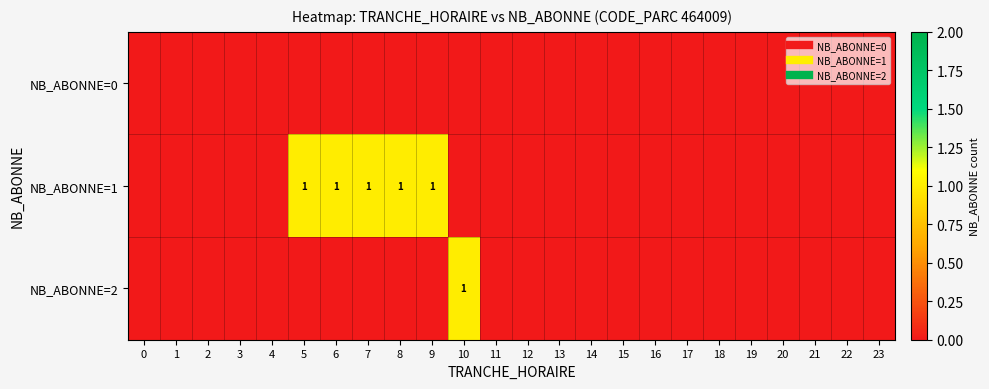

Rank the series at 2 from lowest to highest value.

NB_ABONNE=0, NB_ABONNE=1, NB_ABONNE=2